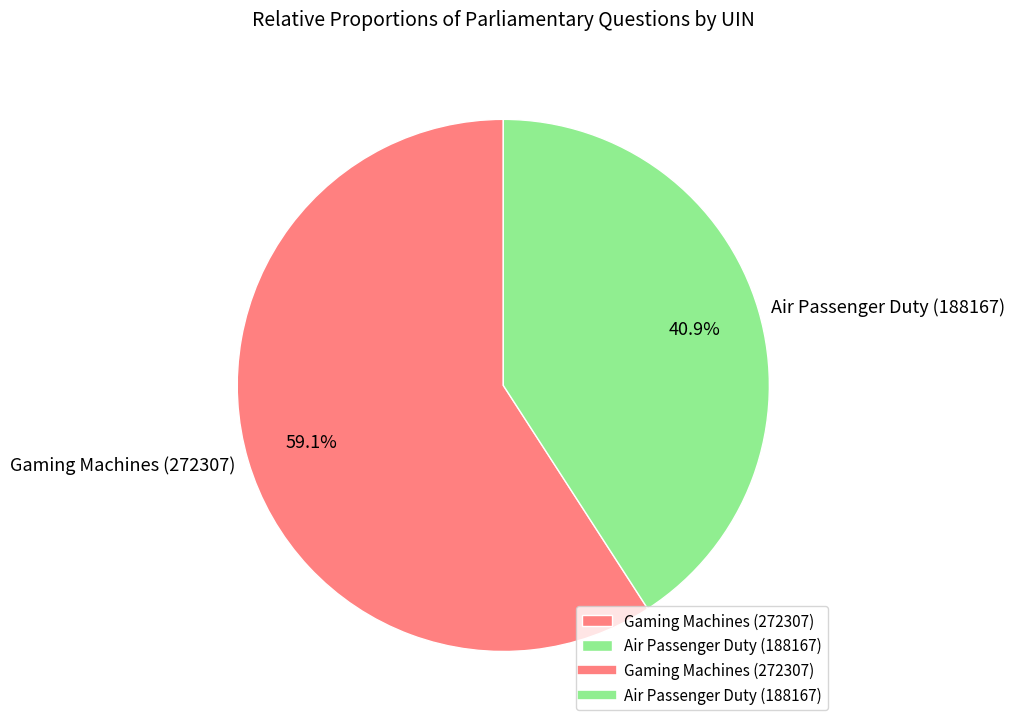

Which has a higher value, Gaming Machines (272307) or Air Passenger Duty (188167)?

Gaming Machines (272307)